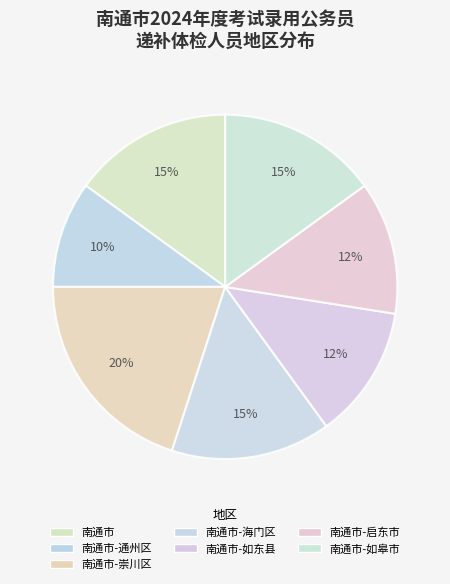

What percentage do 南通市 and 南通市-如皋市 together represent?

30.0%